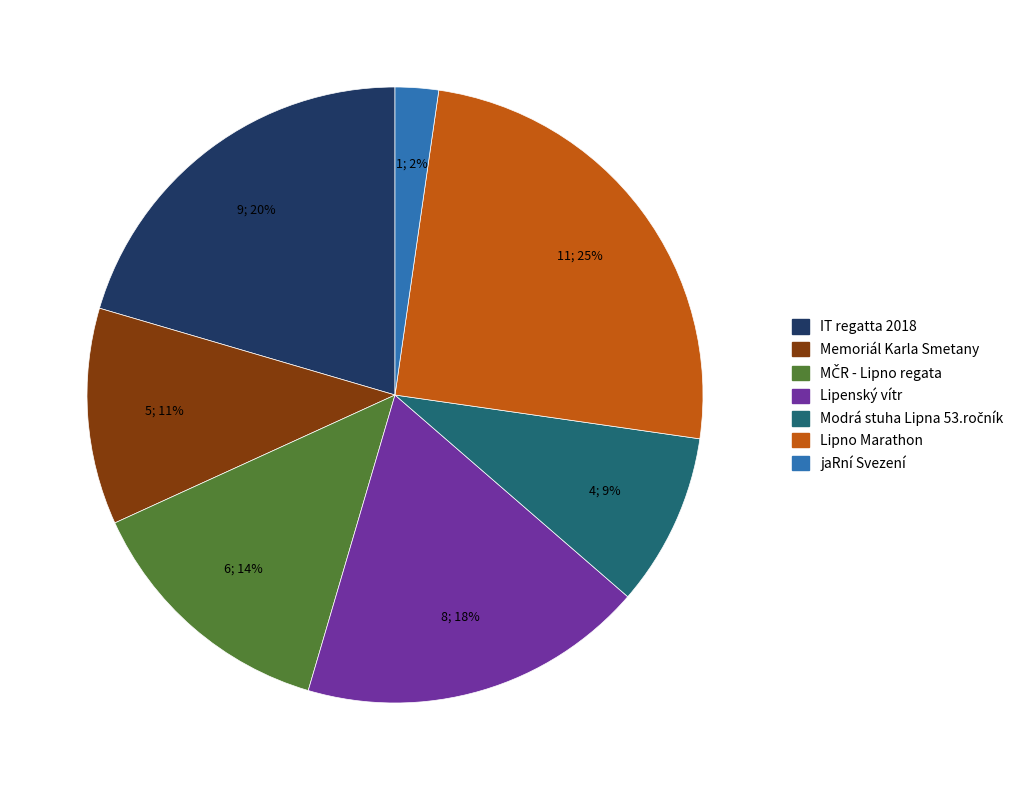

What is the smallest slice in the pie chart?

jaRní Svezení